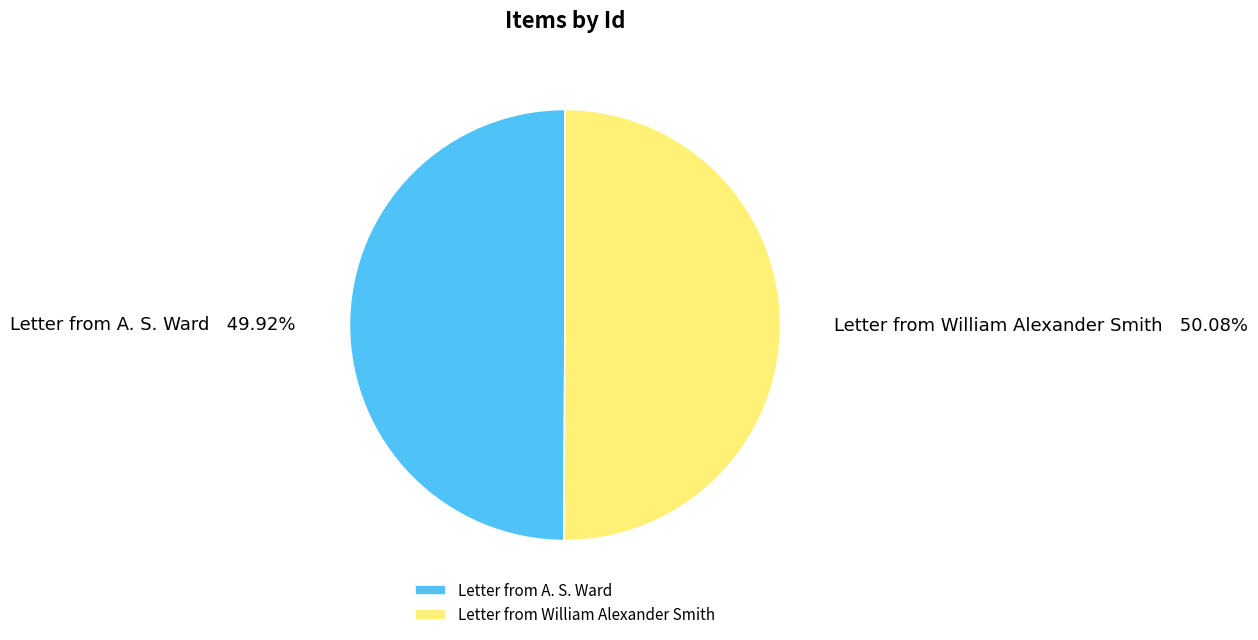

What is the total percentage of Letter from William Alexander Smith and Letter from A. S. Ward?

100.0%